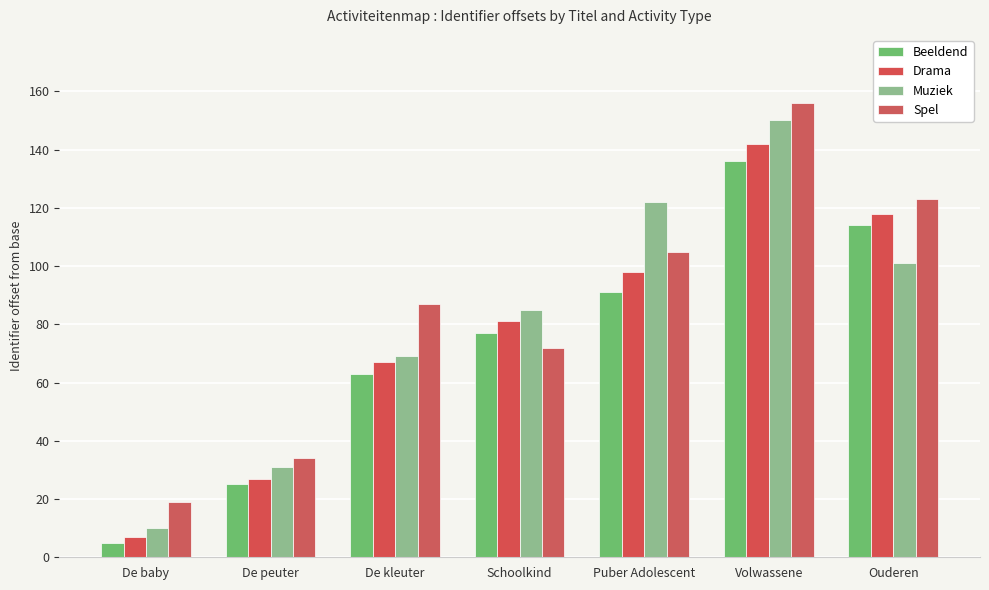

Rank the series by their average value, from highest to lowest.

Spel, Muziek, Drama, Beeldend